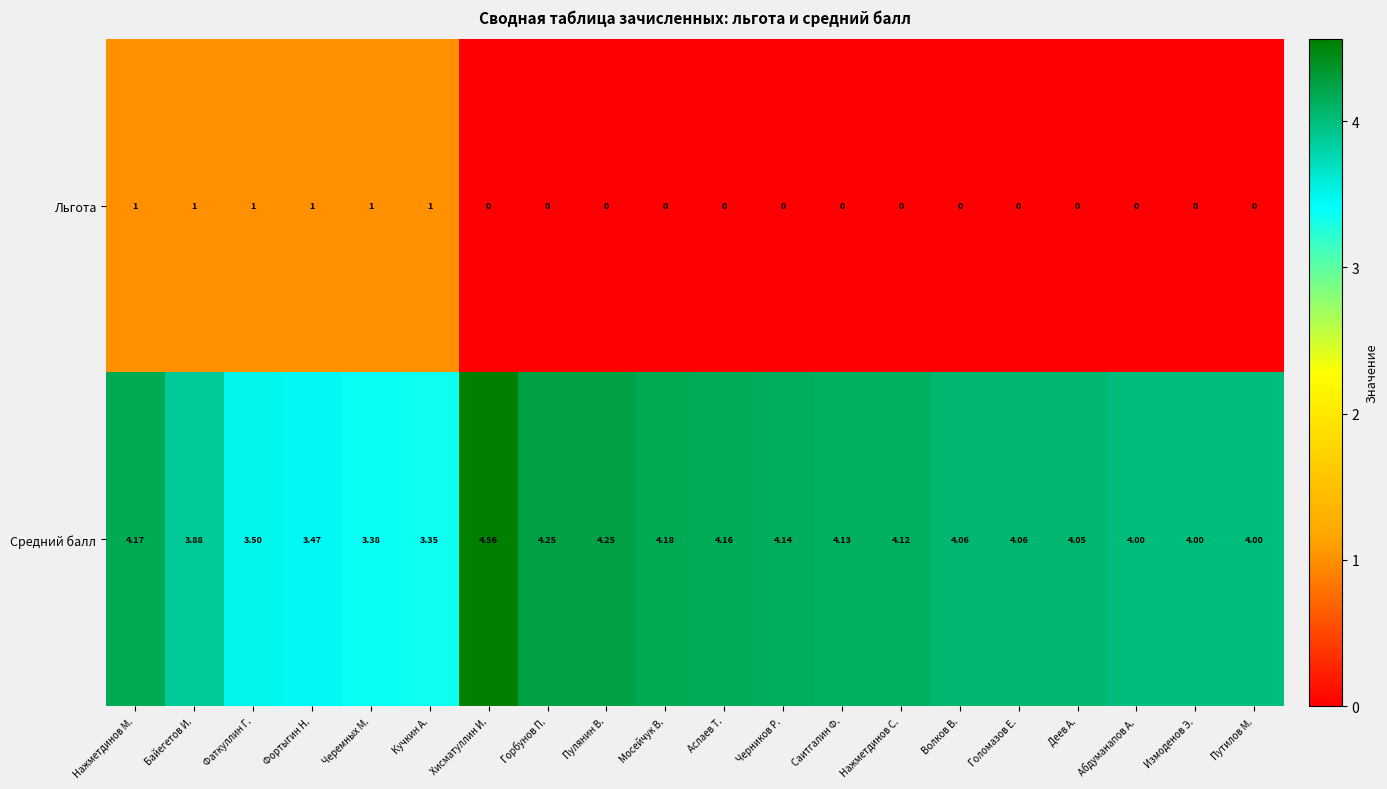

What is the spread (max minus min) of values at Нажметдинов М.?

3.2